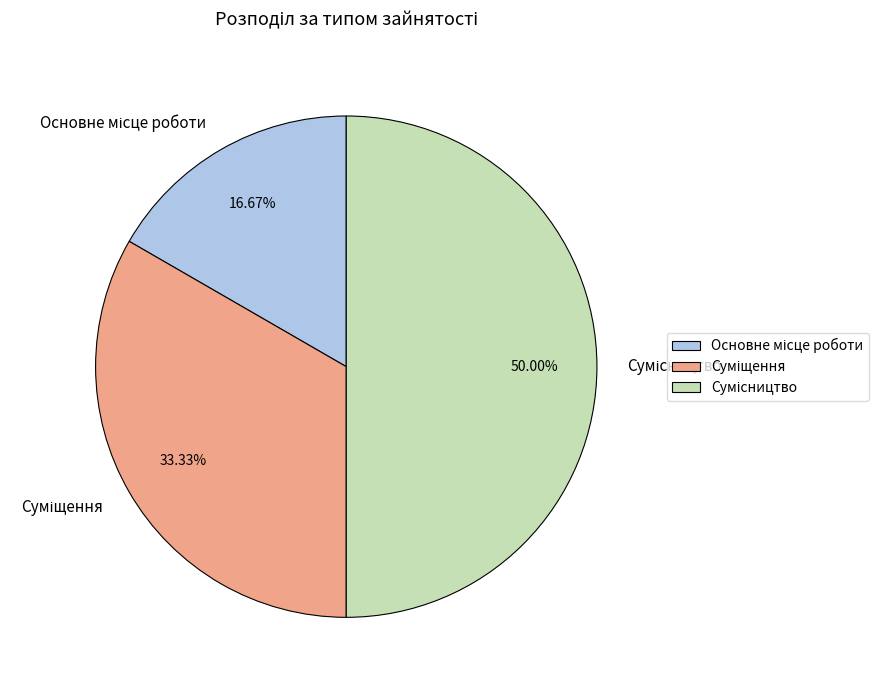

How many segments does this pie chart have?

3